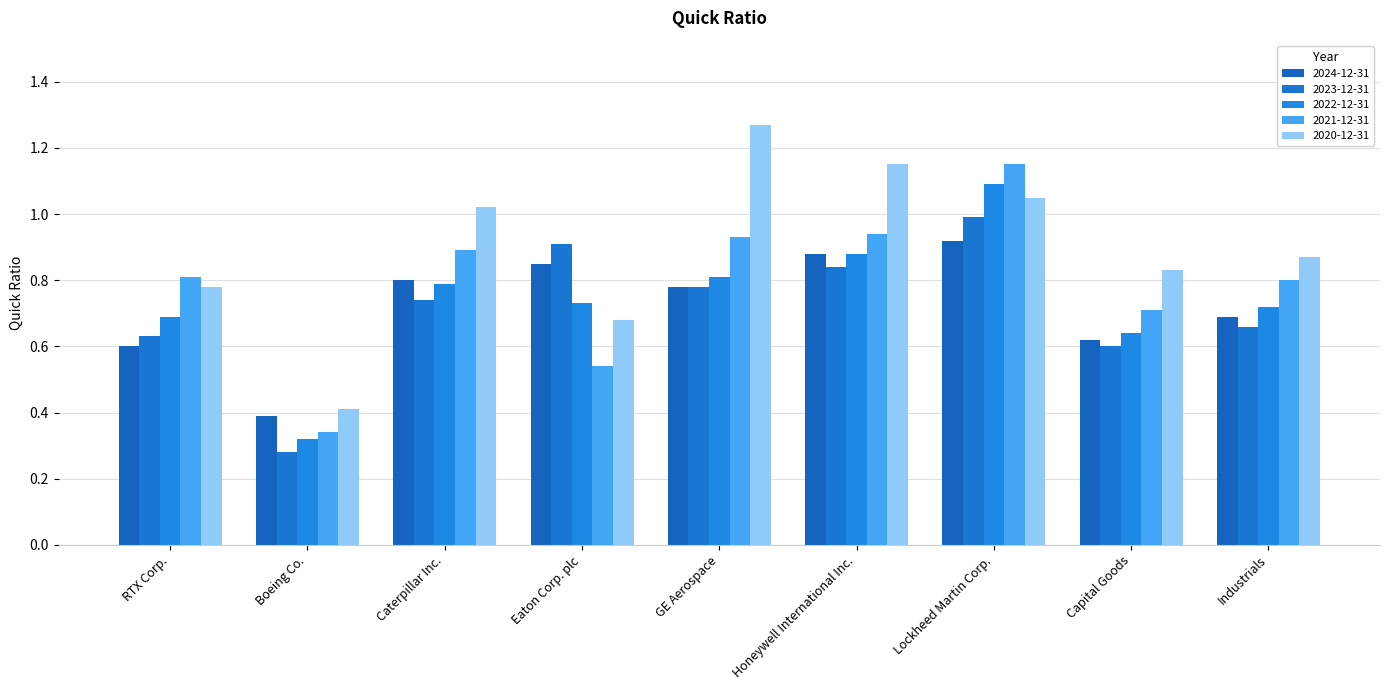

Rank the series by their maximum value, from lowest to highest.

2024-12-31, 2023-12-31, 2022-12-31, 2021-12-31, 2020-12-31